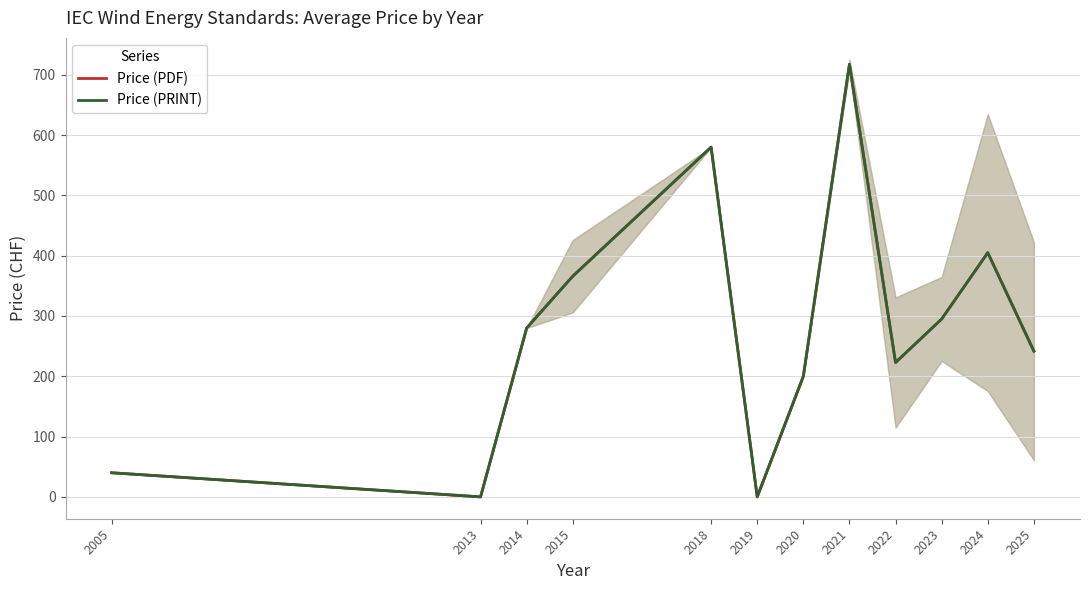

How many distinct data groups are displayed?

2